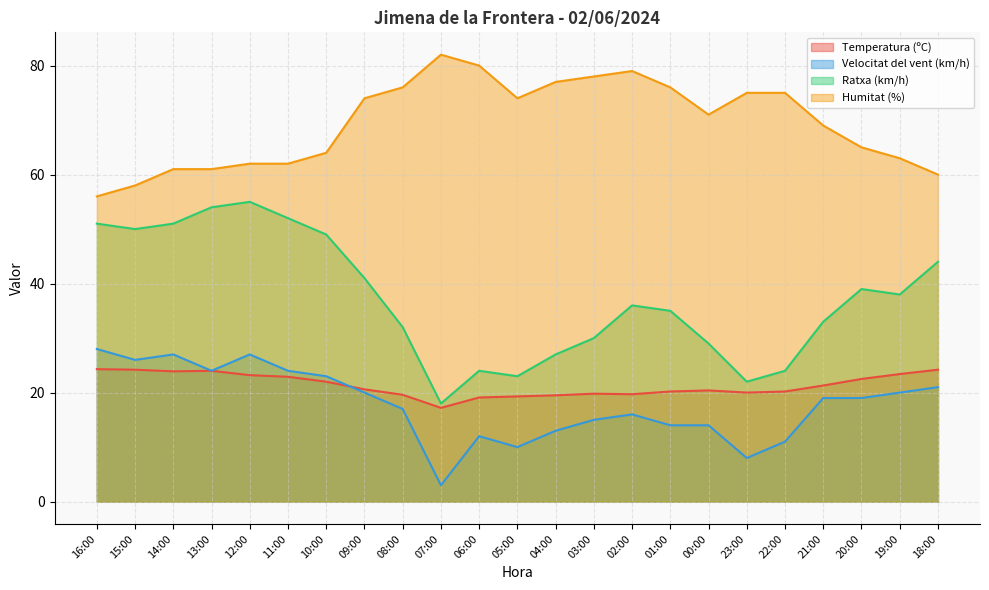

At 01:00, list the series in order from largest to smallest.

Humitat (%), Ratxa (km/h), Temperatura (ºC), Velocitat del vent (km/h)